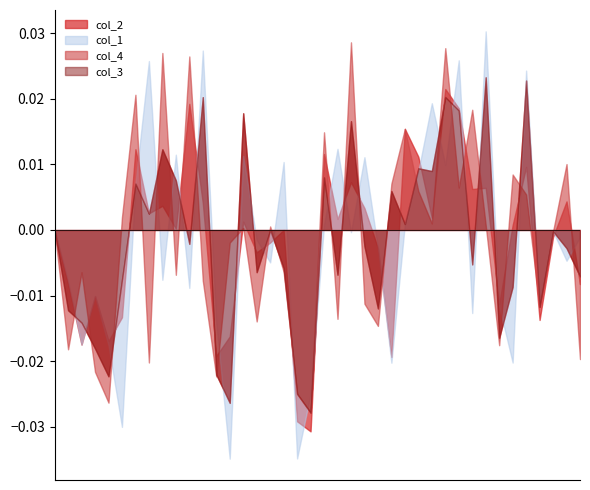

How many lines are shown in the chart?

4